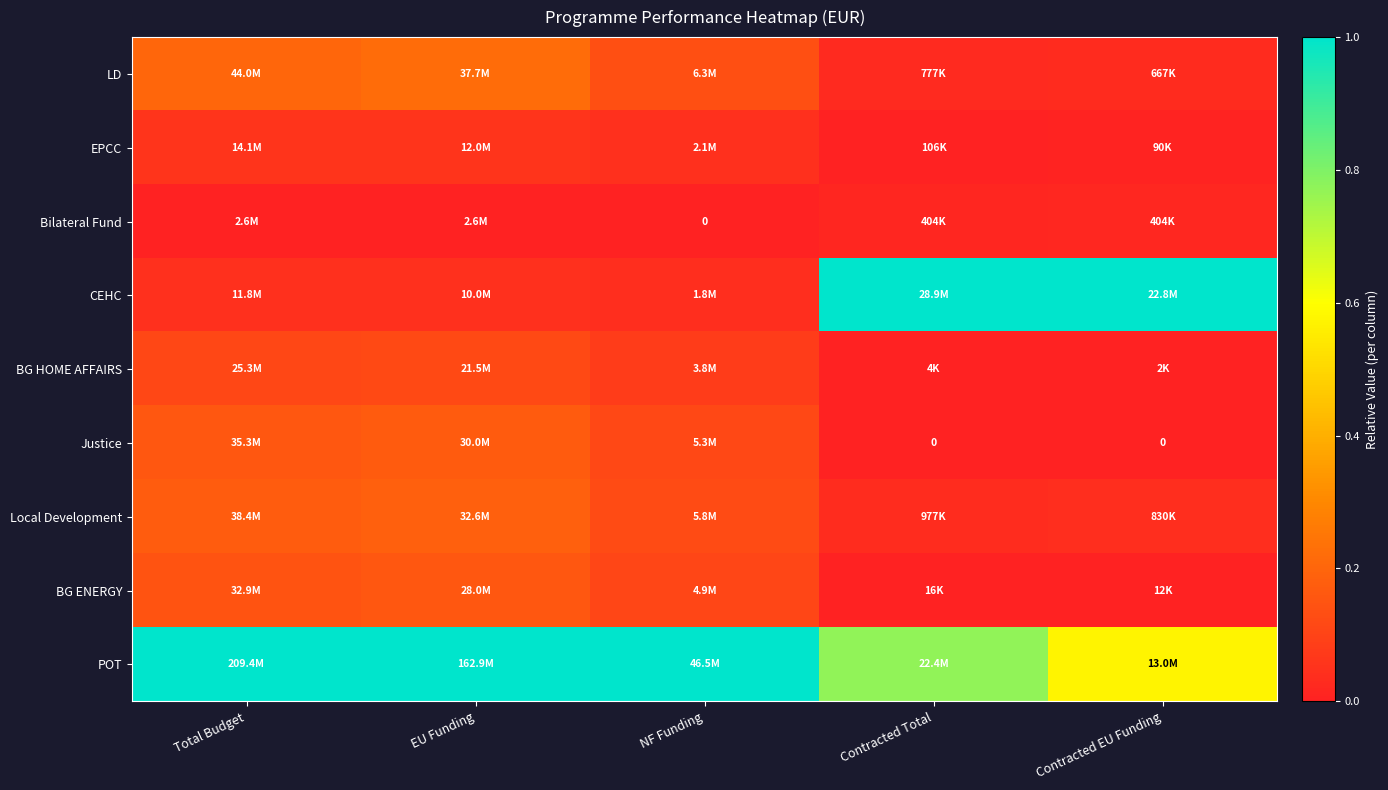

The value of CEHC at Total Budget is 0.1. True or false?

False